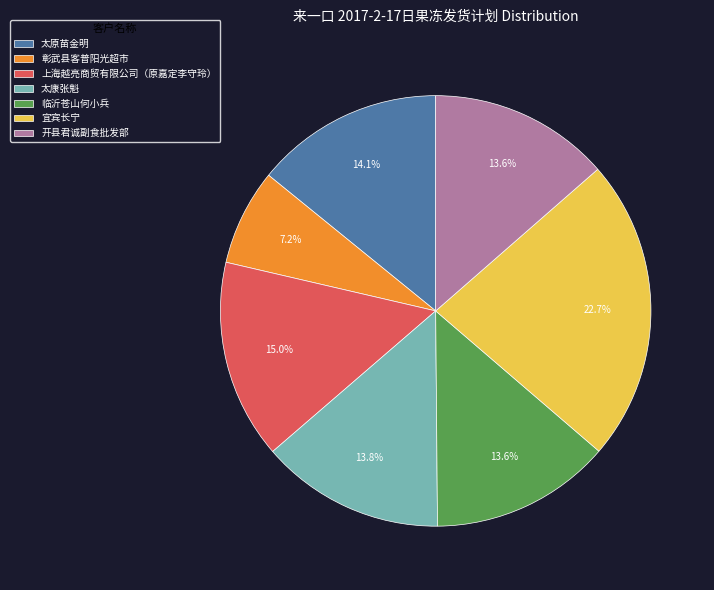

Is it true that 太康张魁 is 14% of the pie?

True